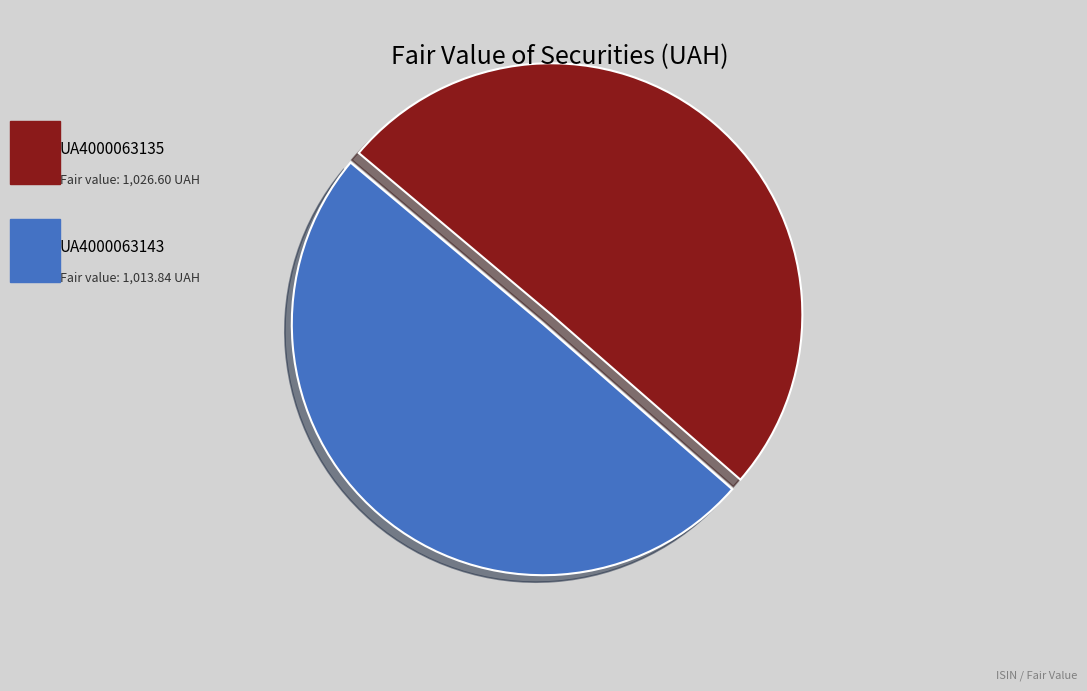

Is there any slice that represents more than half of the pie?

Yes